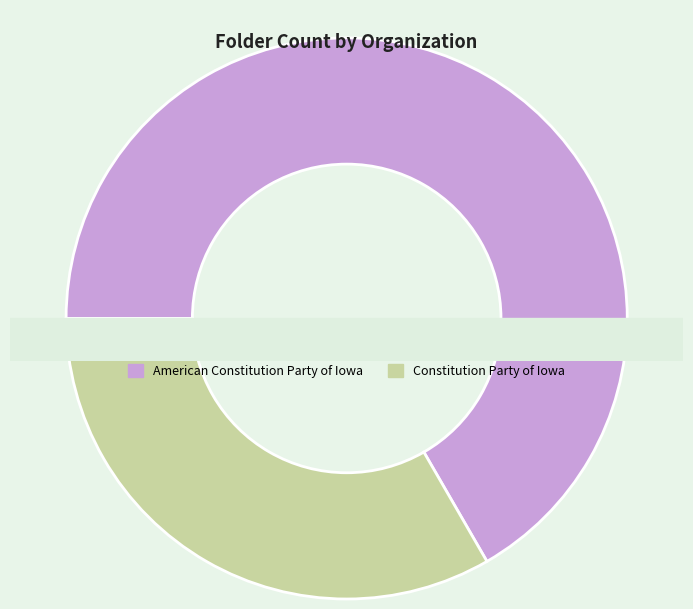

Rank the categories by value from lowest to highest.

Constitution Party of Iowa, American Constitution Party of Iowa